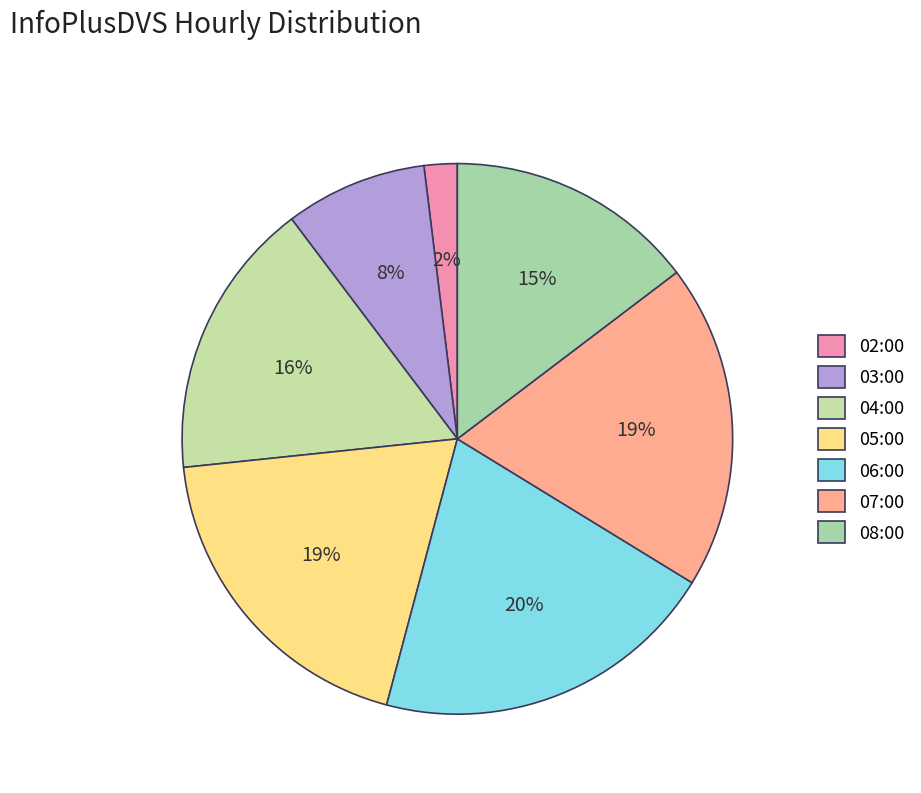

Which slice is the smallest?

02:00